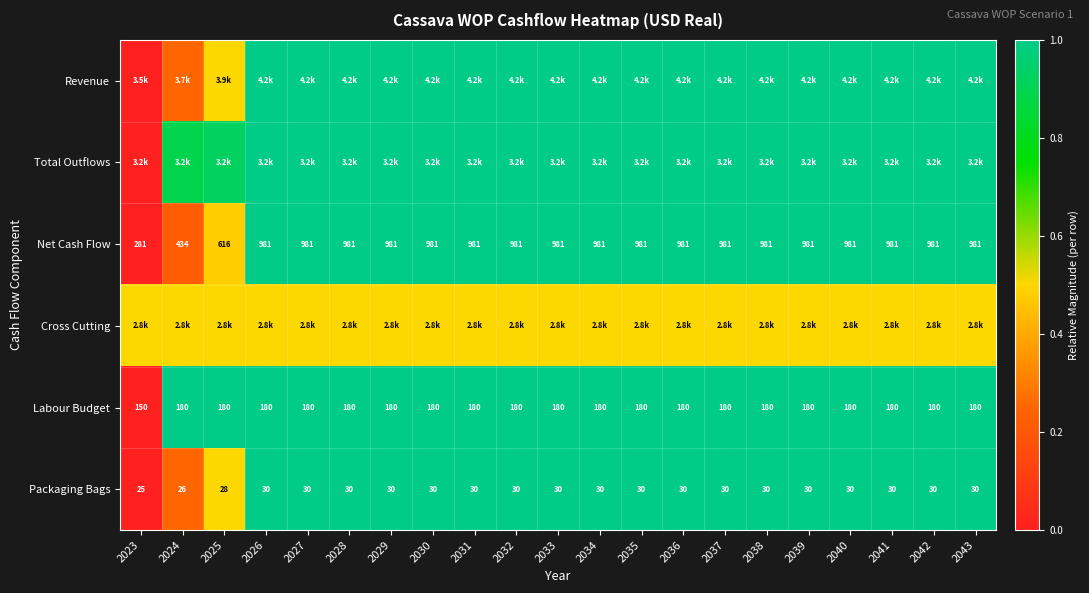

At which category does the chart reach its peak across all series?

2026